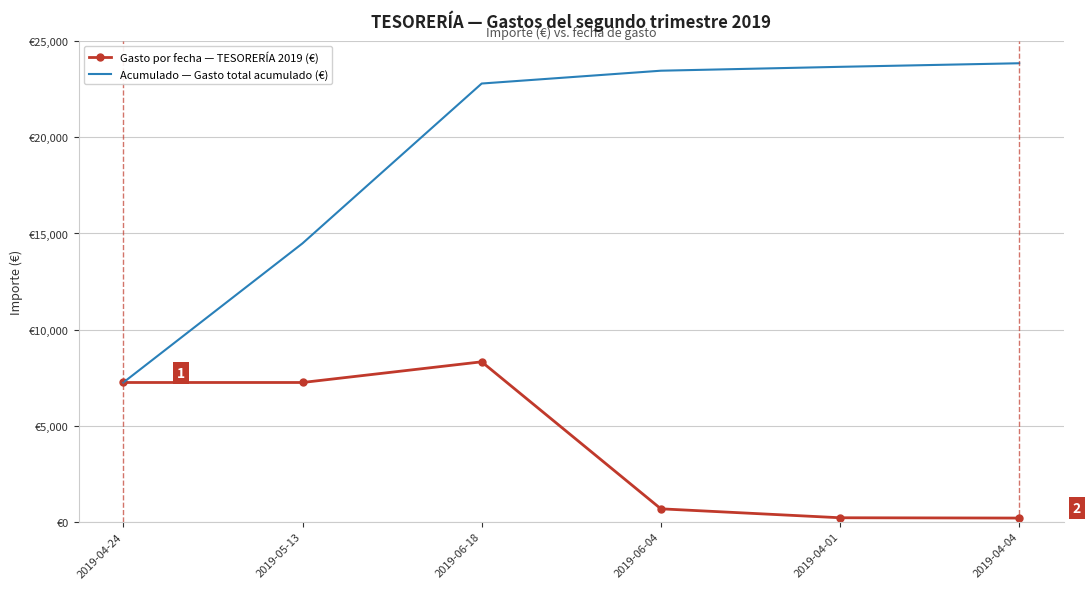

True or false: Gasto por fecha — TESORERÍA 2019 (€) and Acumulado — Gasto total acumulado (€) intersect in this chart.

False